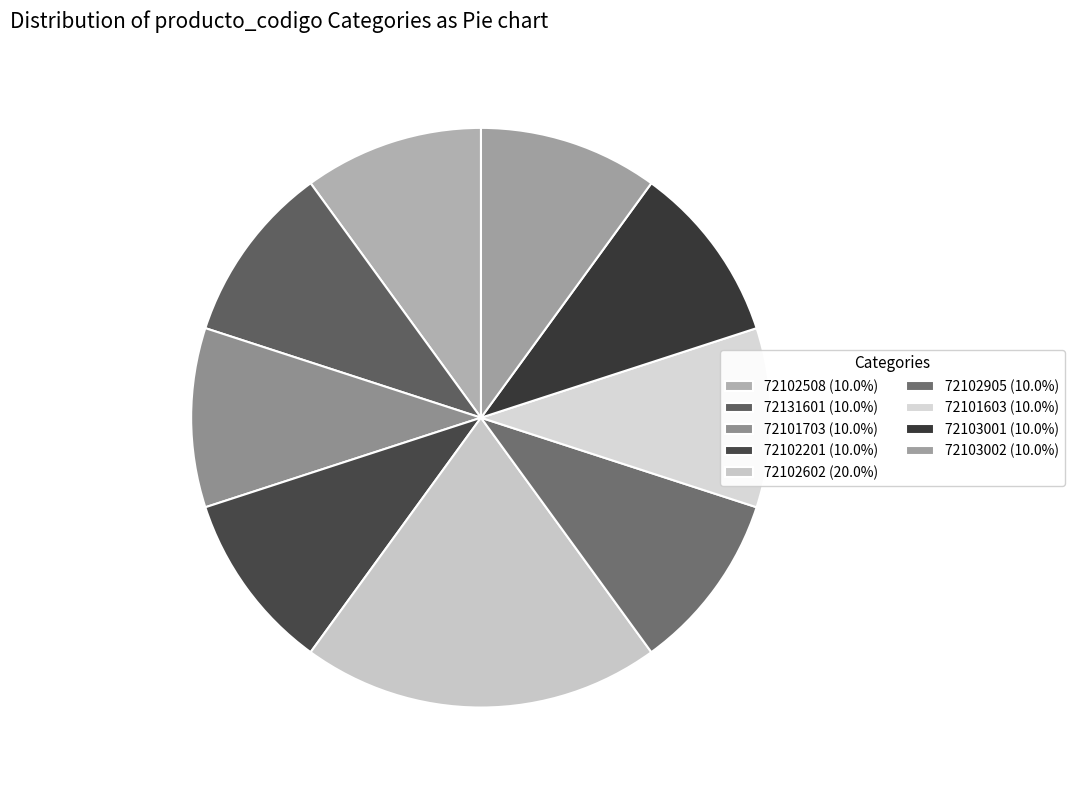

Approximately how many times larger is the value at 72102508 compared to 72102201?

1.0